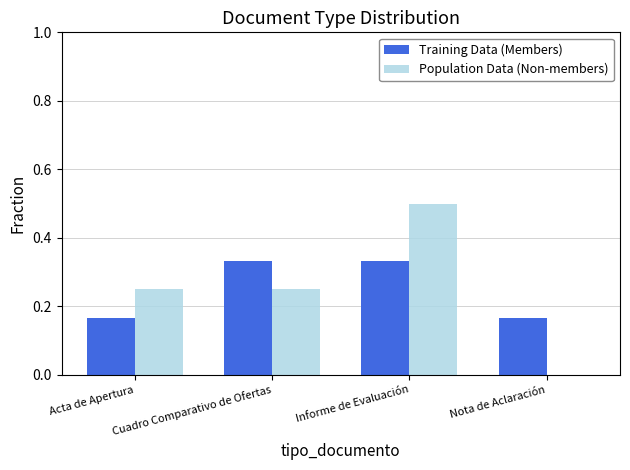

Count the Population Data (Non-members) values in the range 0 to 1.

4